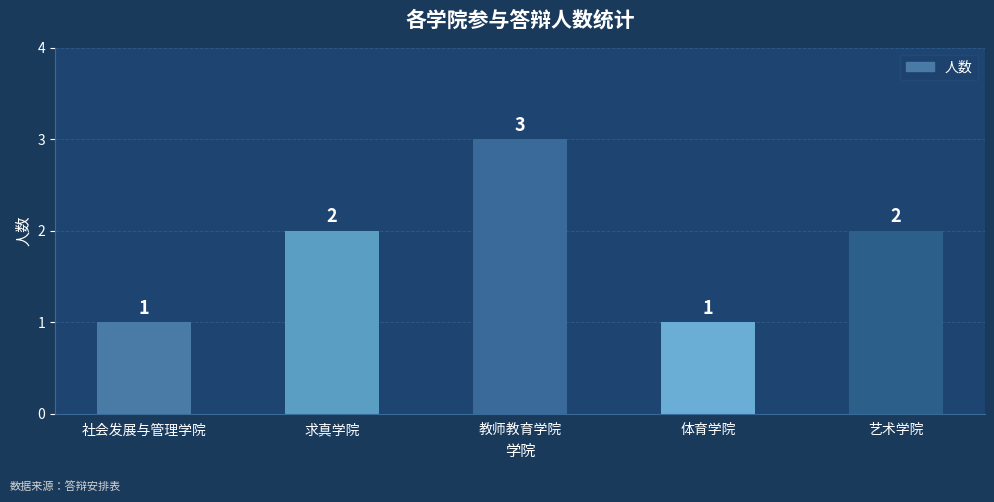

What is the sum of all values?

9